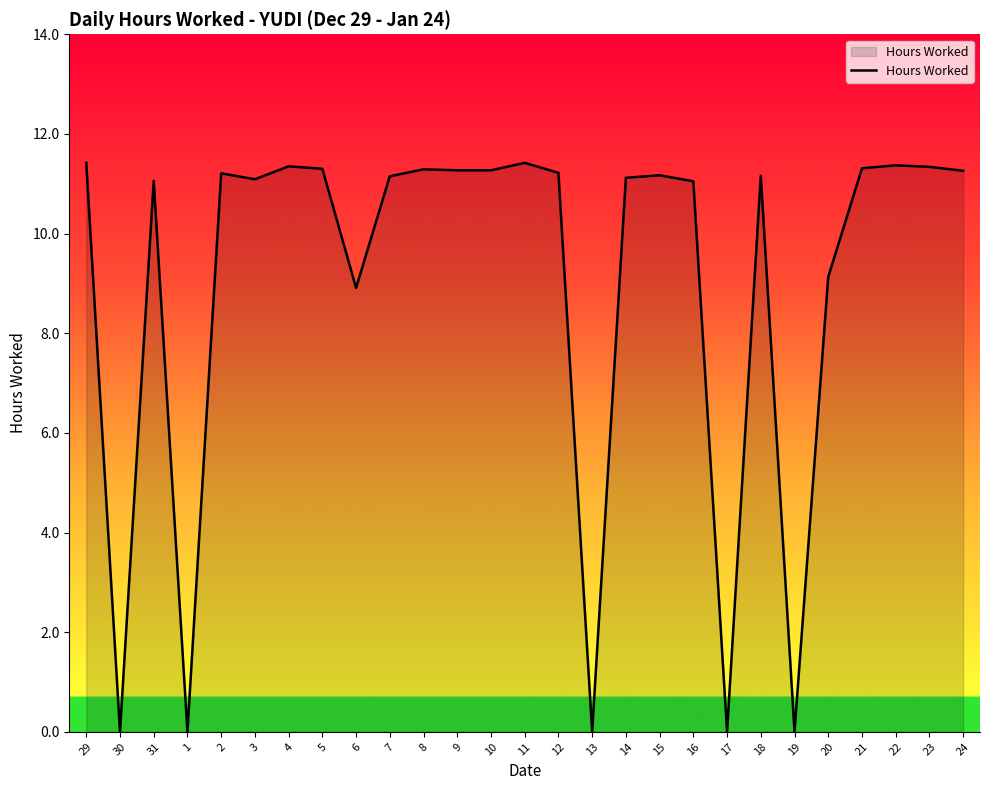

Read the value at 15.

11.2